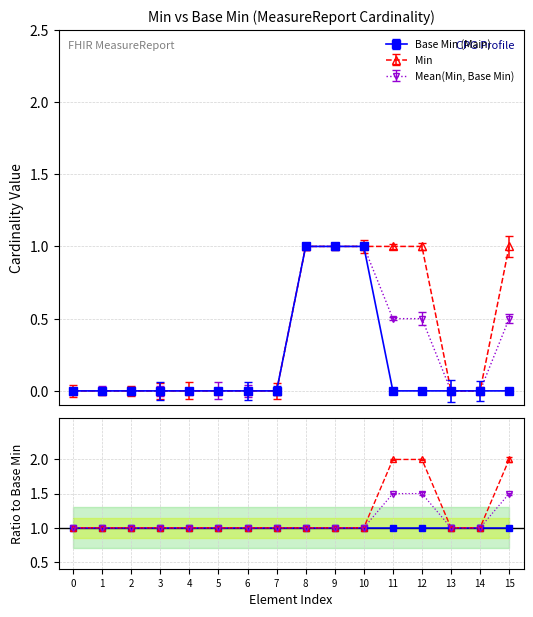

True or false: Base Min (Main) and Min cross at least once.

False